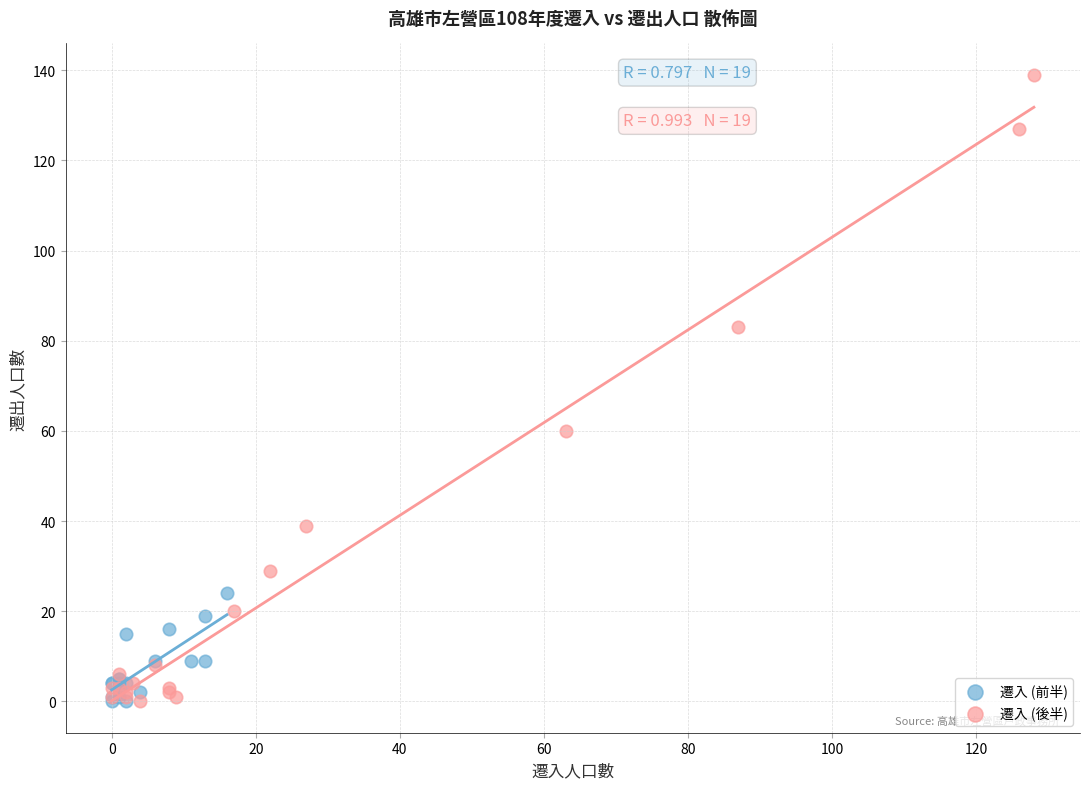

Which series has the widest spread of Y values?

遷入 (後半)